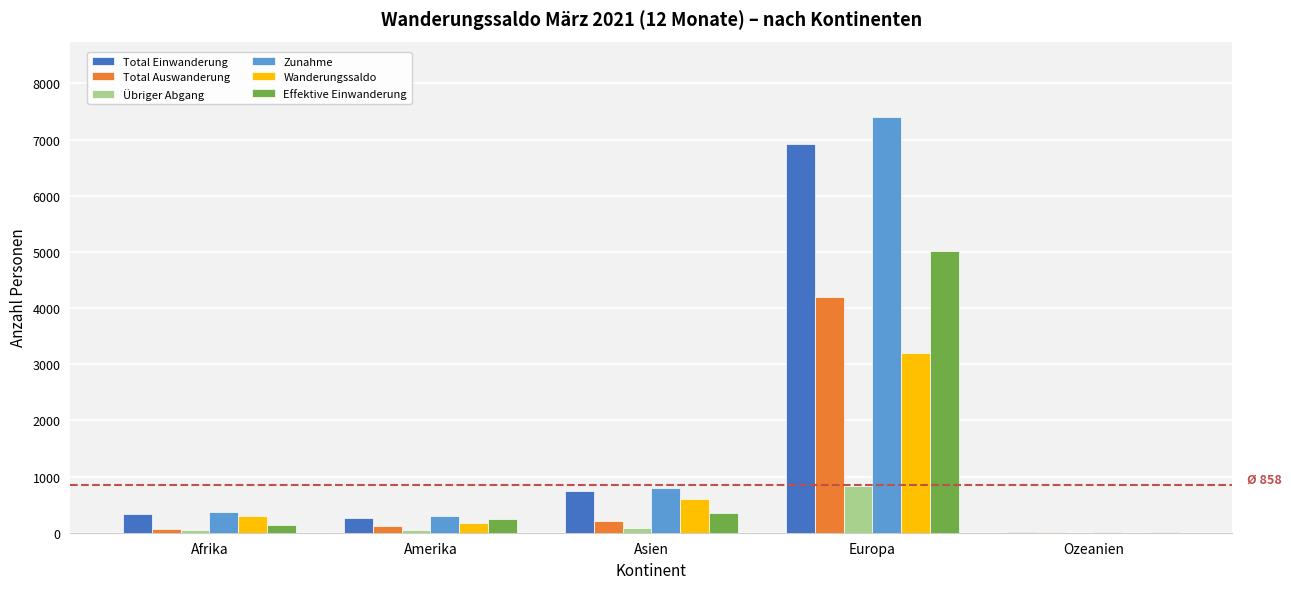

The Zunahme series shows 805 at Asien. True or false?

True